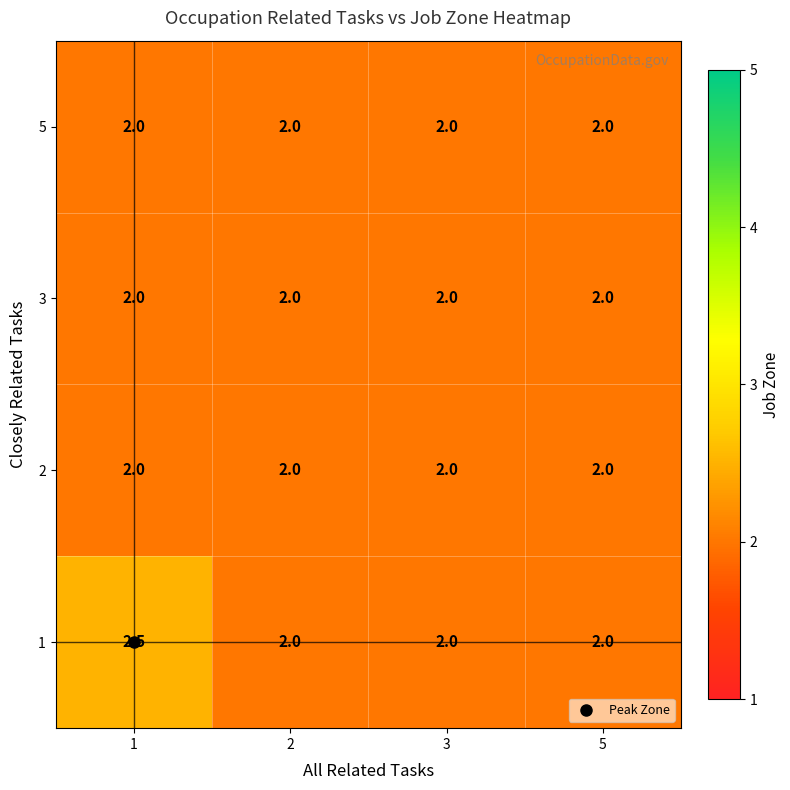

The 2 series shows 2.0 at 1. True or false?

True